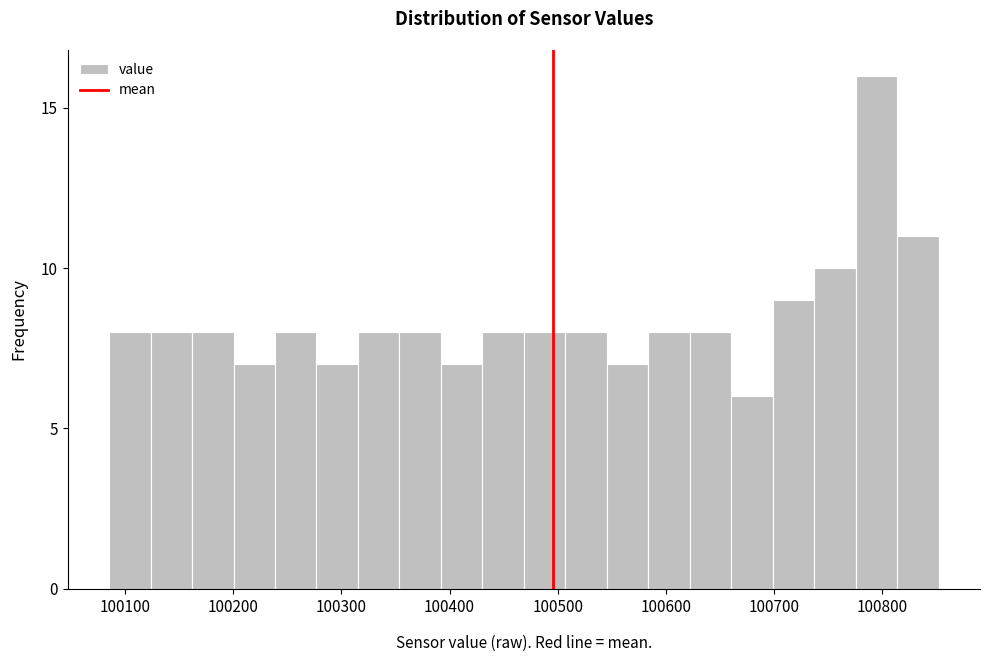

Around what value on the x-axis is the tallest bar? Give the approximate position of its centre, as read against the axis.

100790